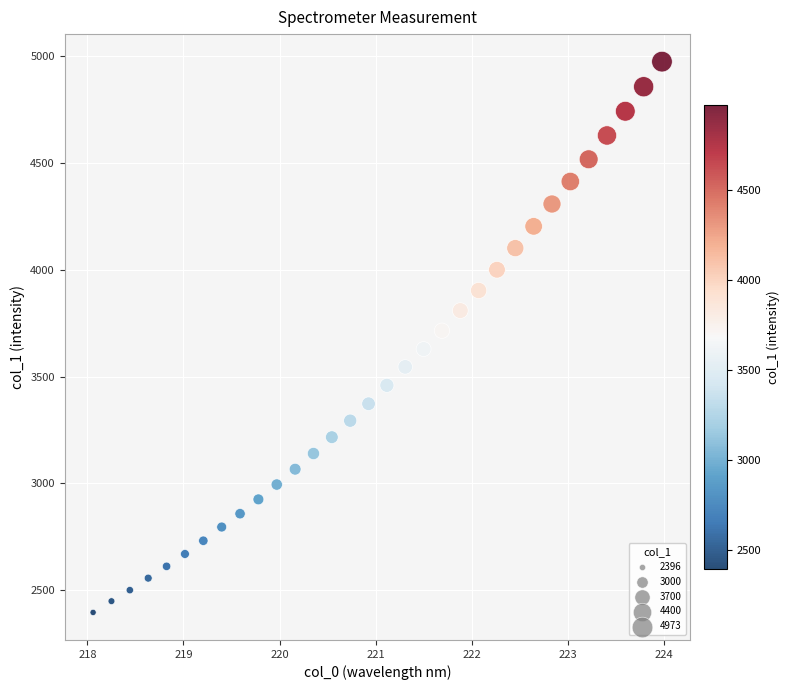

What is the range of Y values (max minus min)?

2576.5